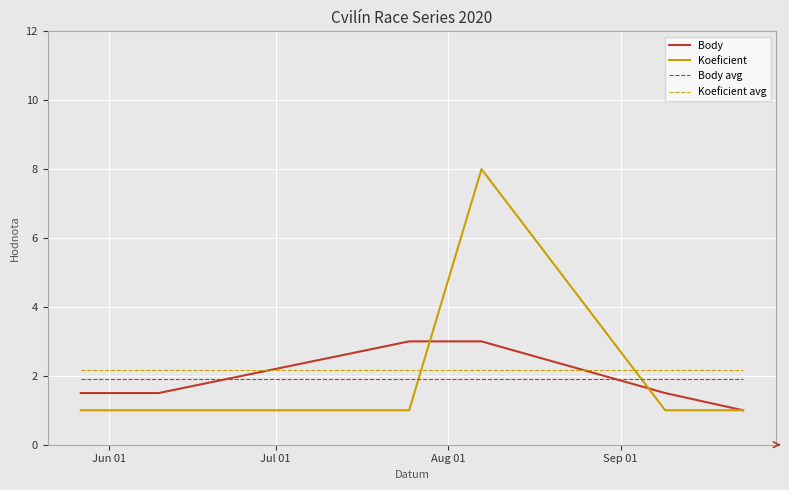

Which series has the largest range (max minus min)?

Koeficient